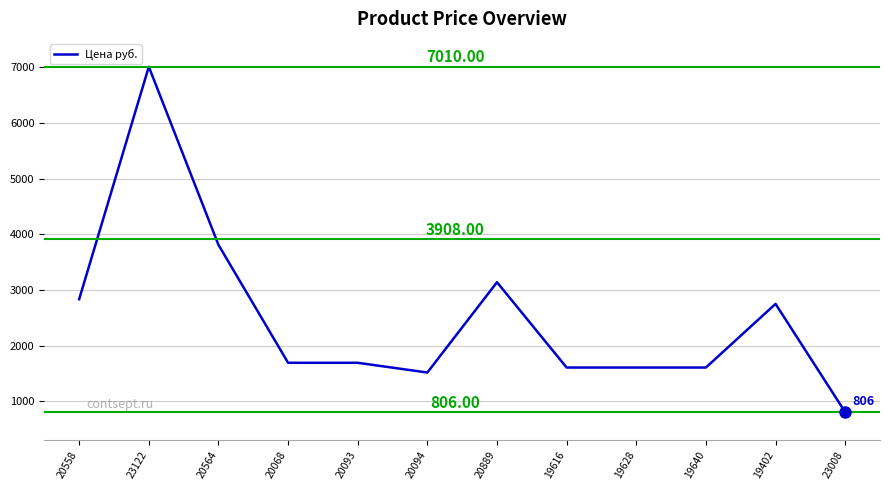

What is the smallest value displayed?

806.0